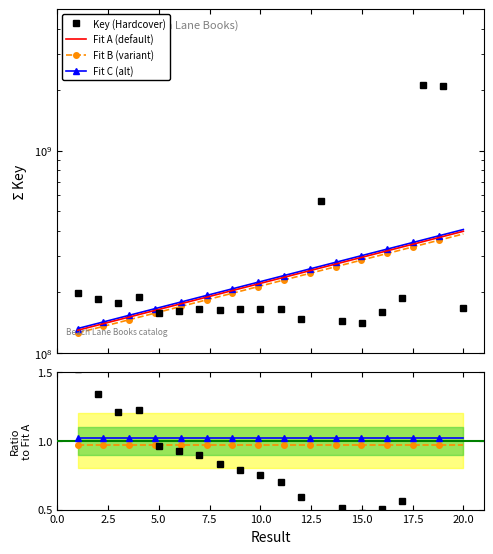

The chart shows a value of 212690145 at 16. True or false?

False